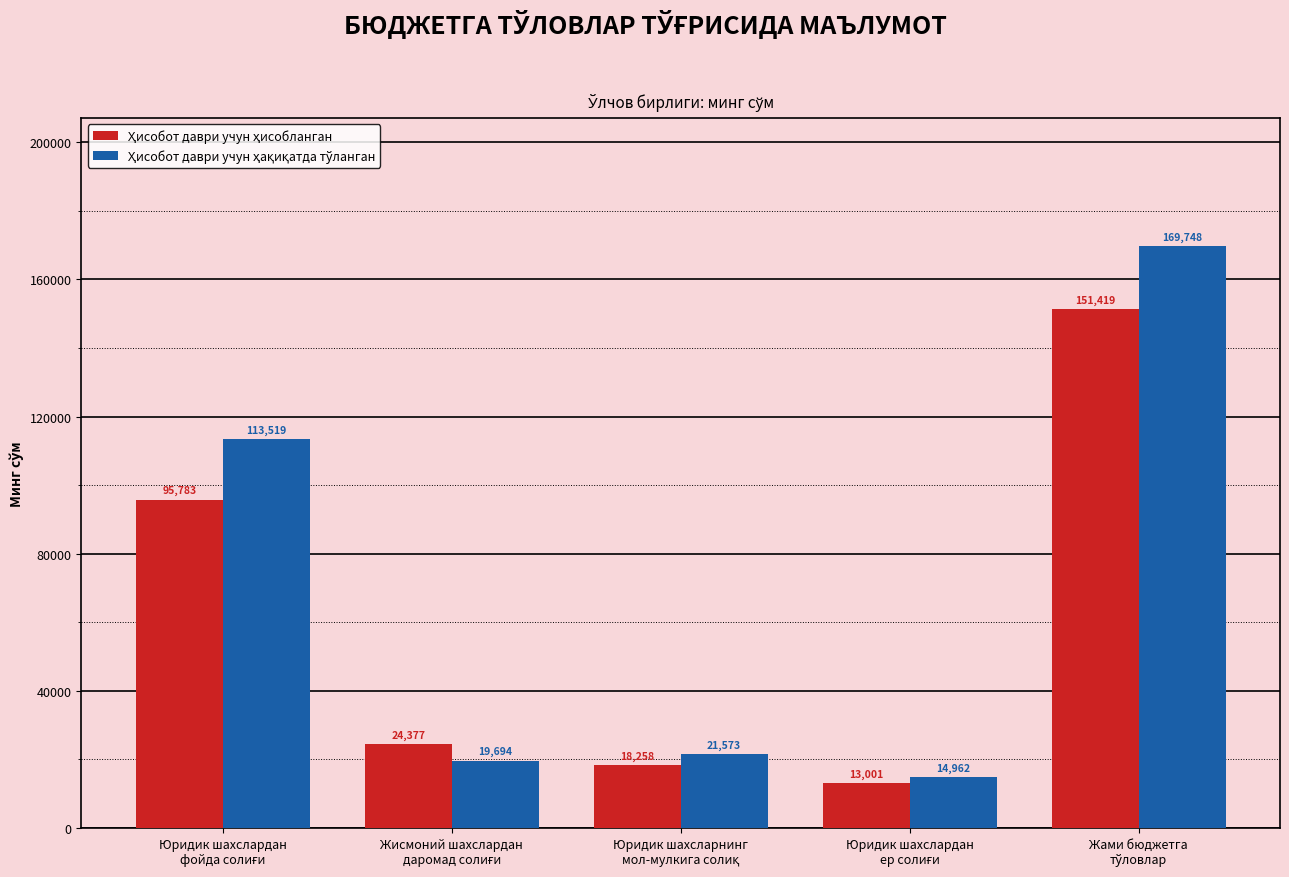

At how many categories does at least one series exceed 14045?

5